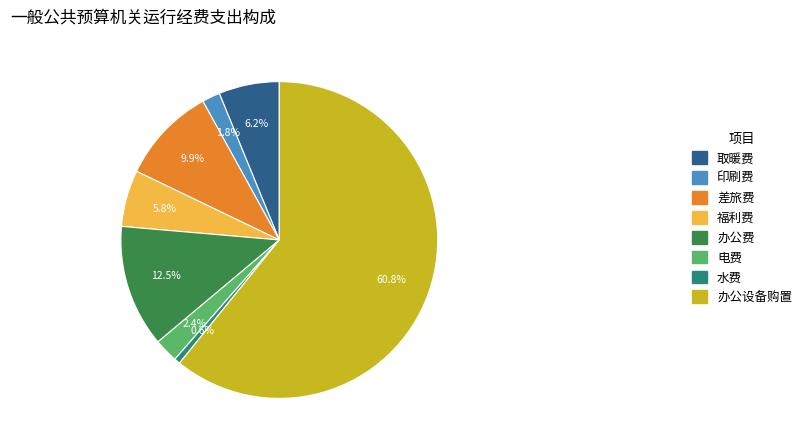

What portion of the pie excludes 印刷费?

98.2%